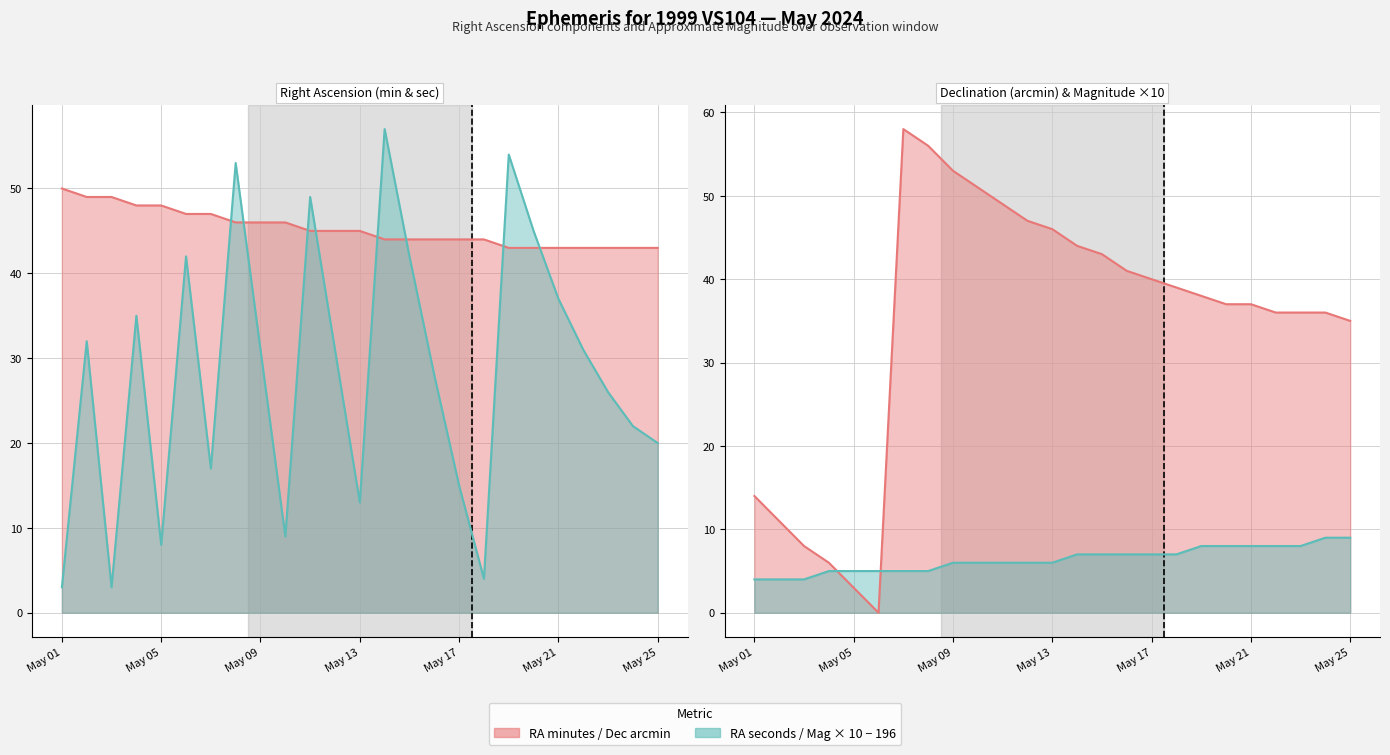

Between May 08 and May 15, which series saw the biggest shift?

Dec min